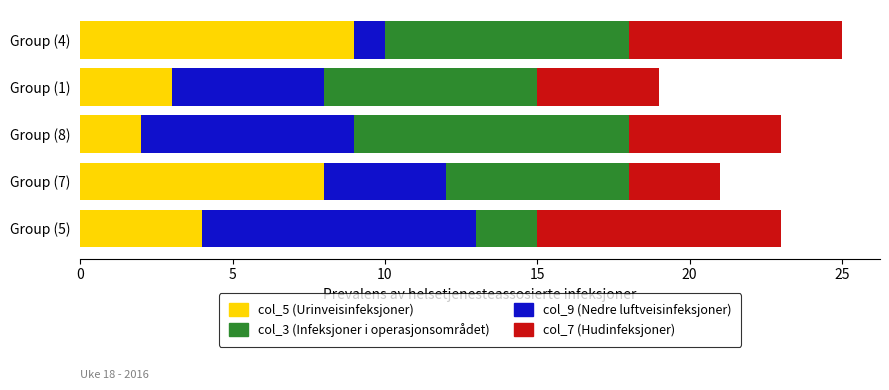

How many data points does each series have?

5